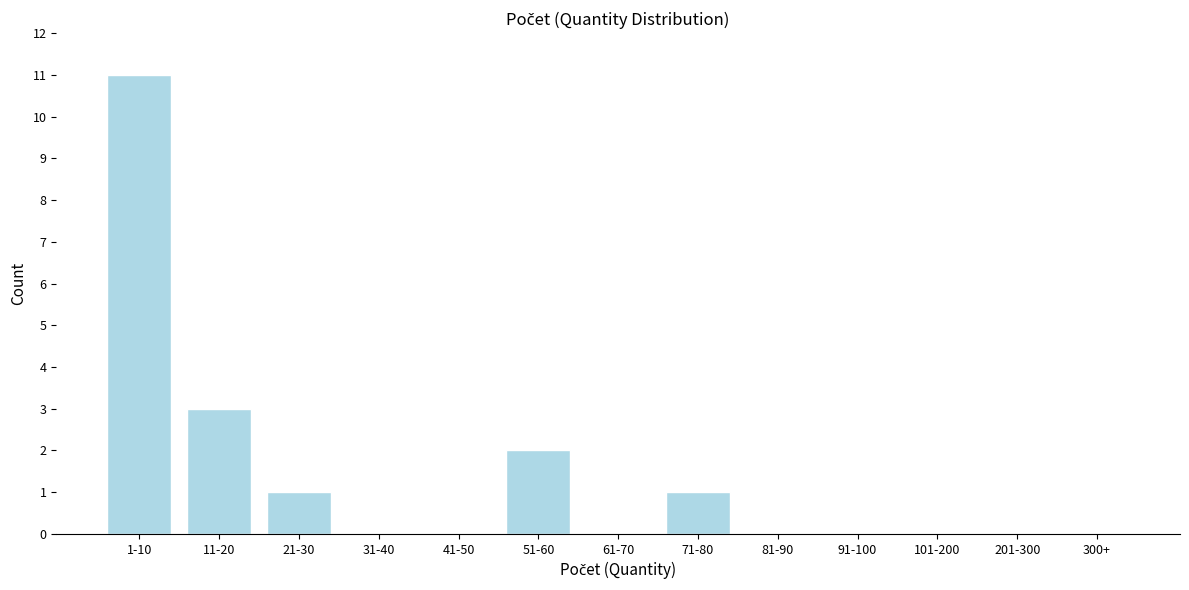

Reading left to right, extract all data points from this chart.

1-10=11	11-20=3	21-30=1	31-40=0	41-50=0	51-60=2	61-70=0	71-80=1	81-90=0	91-100=0	101-200=0	201-300=0	300+=0